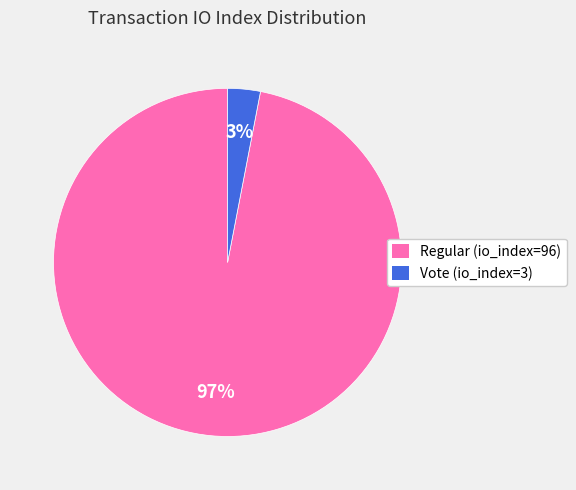

Do Regular (io_index=96) and Vote (io_index=3) together represent more than half of the pie?

Yes